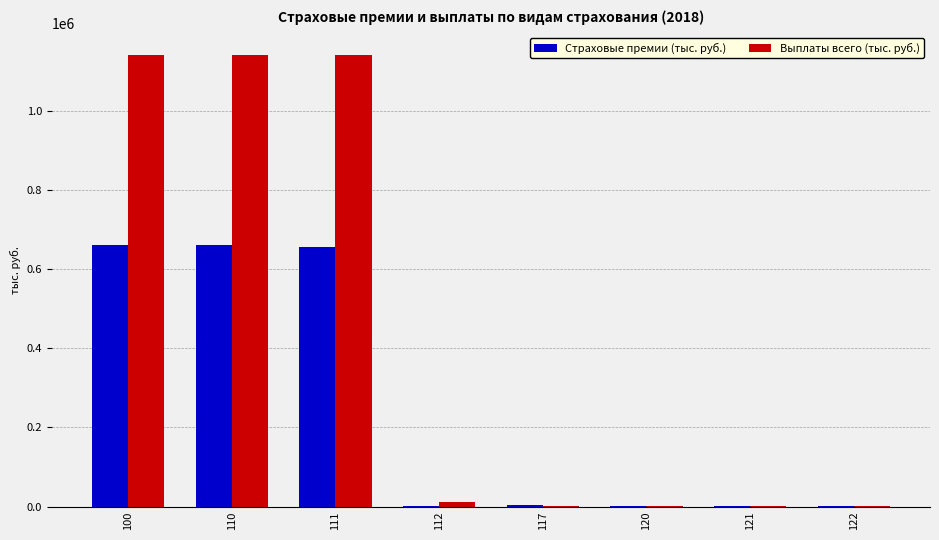

What is the maximum value for Страховые премии (тыс. руб.)?

660230.8